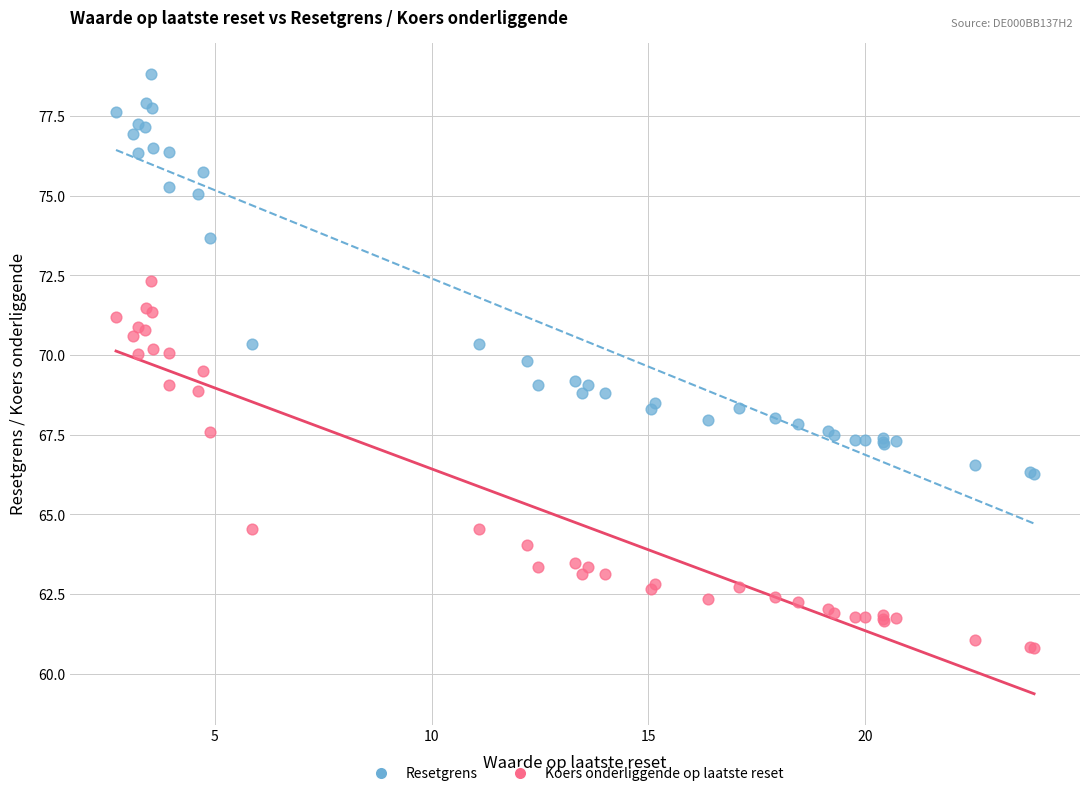

Which series has the widest spread of Y values?

Resetgrens